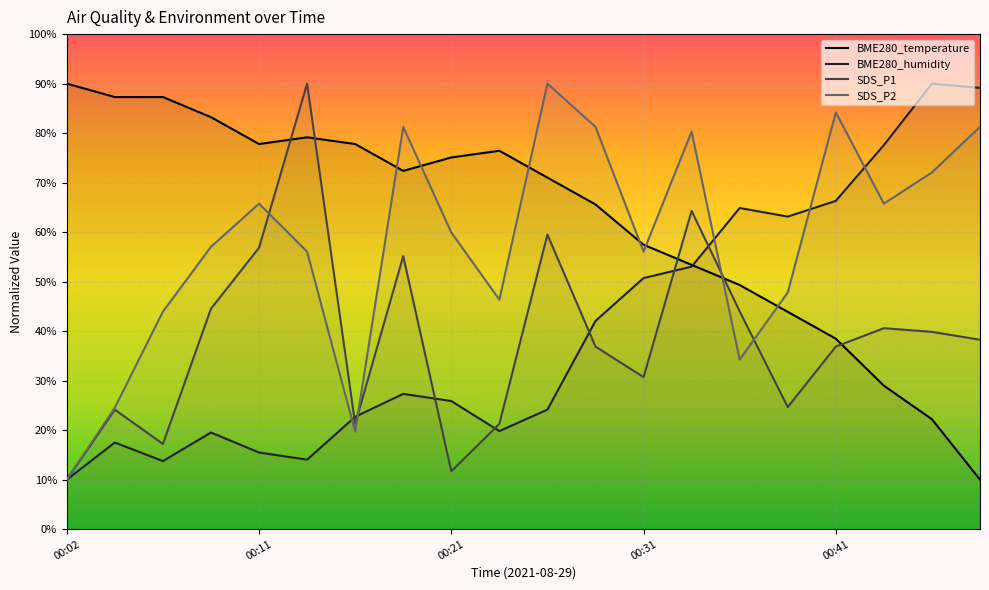

What is the lowest value of the BME280_temperature series?

10.0